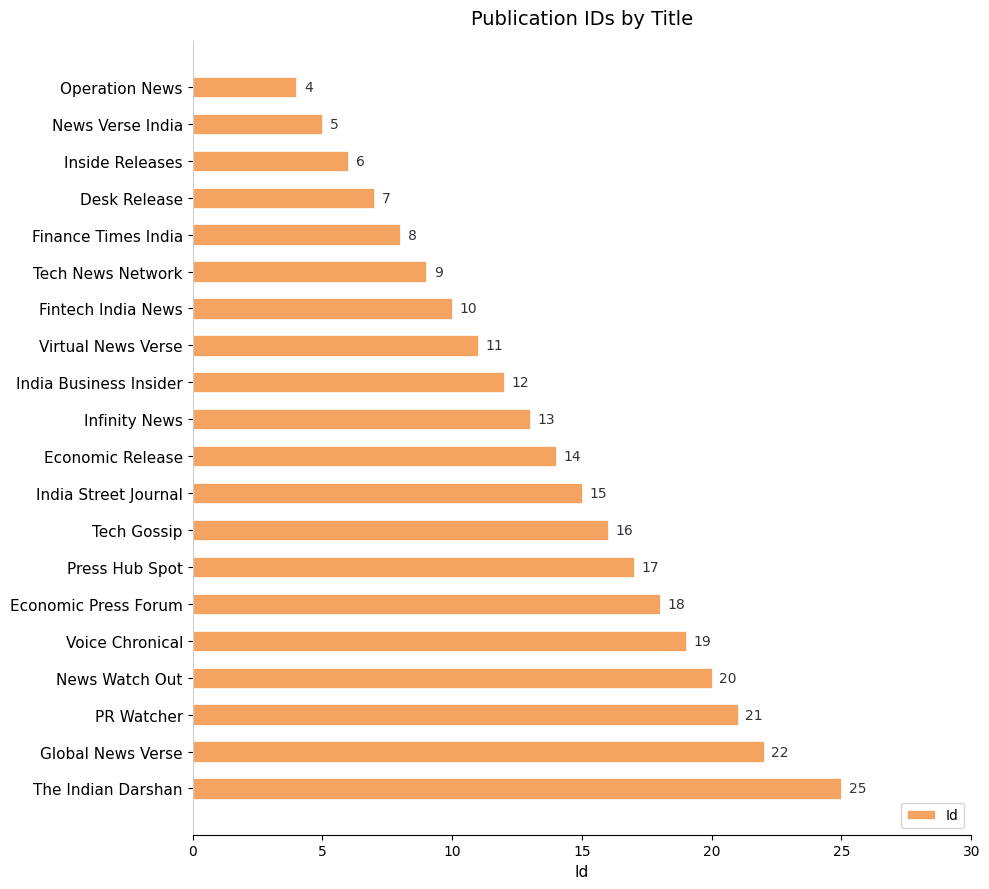

What is the average value?

14